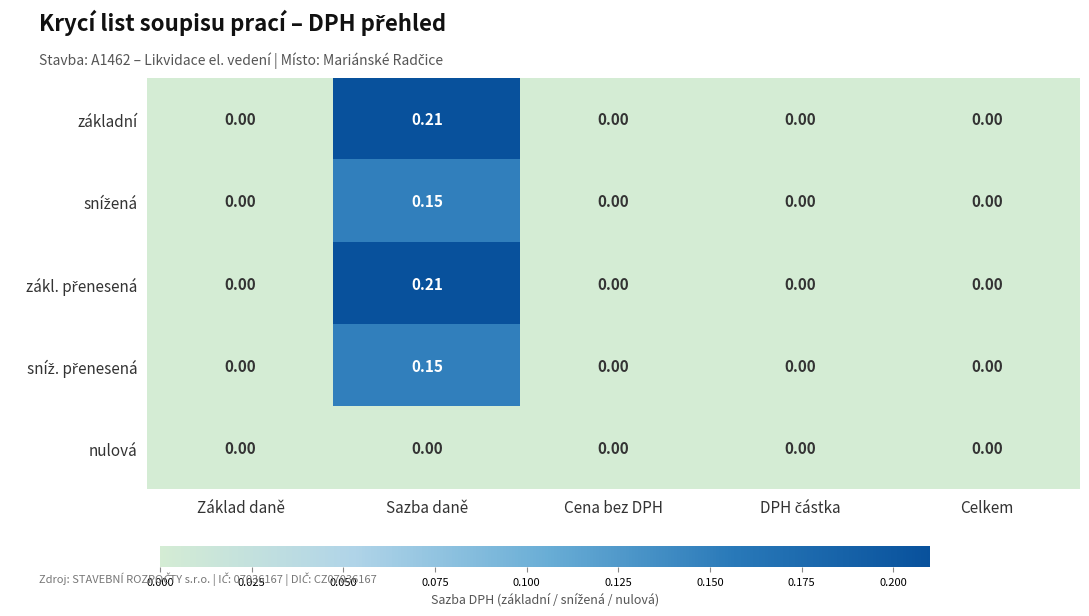

At which category is the sum across all series the highest?

Sazba daně